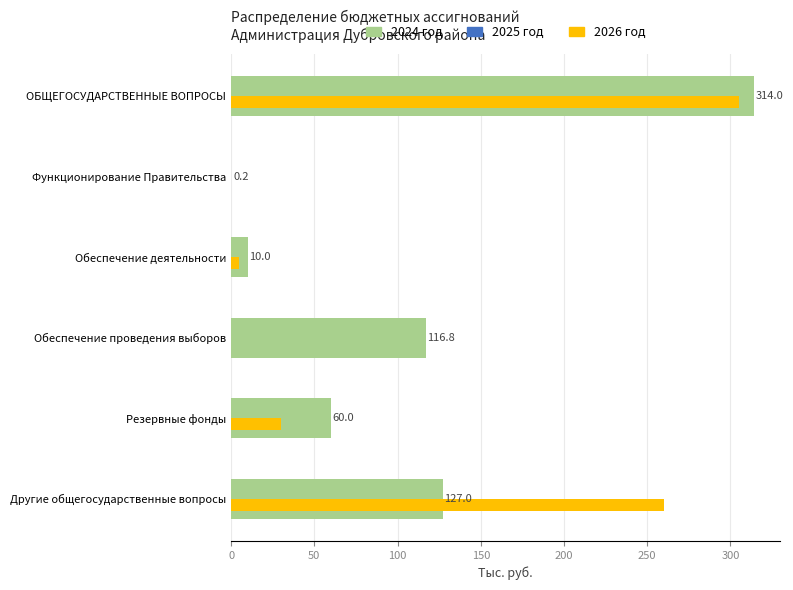

Which series has the largest total across all categories?

2024 год